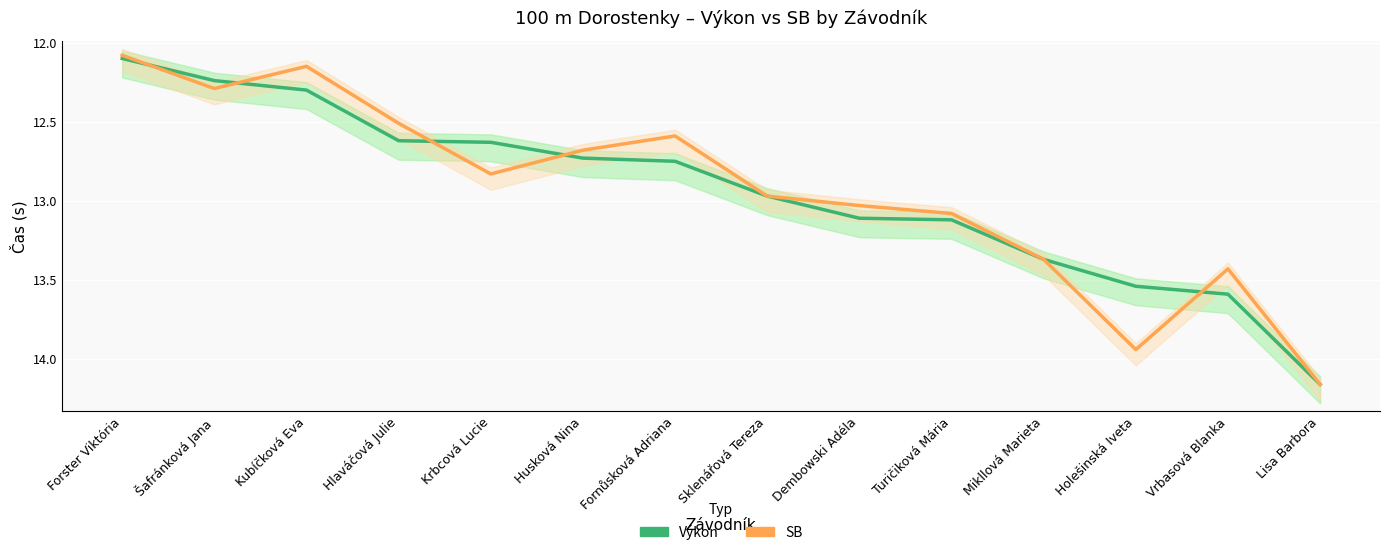

At how many categories does at least one series exceed 12?

14